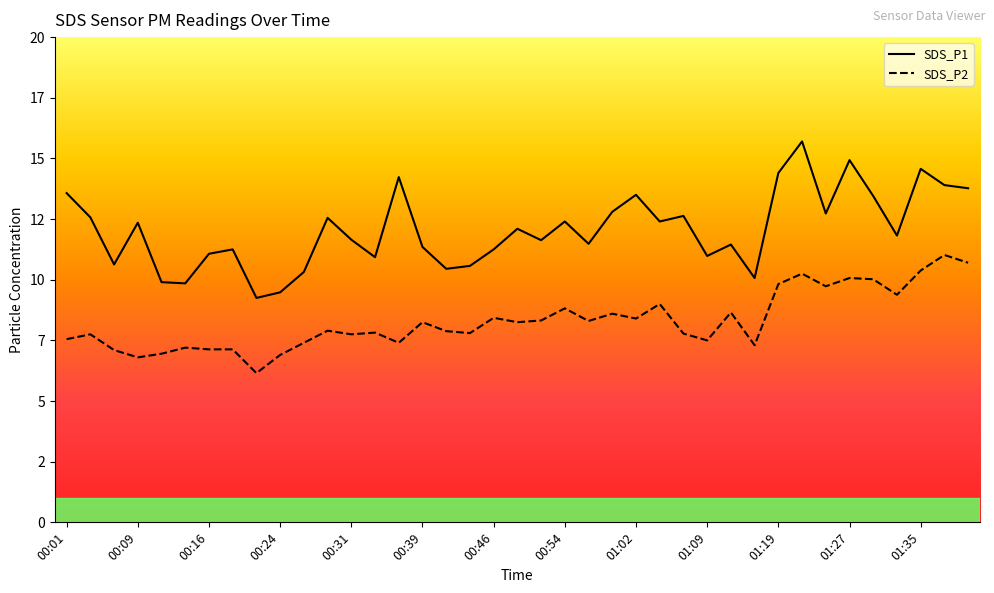

True or false: SDS_P1 and SDS_P2 cross at least once.

False